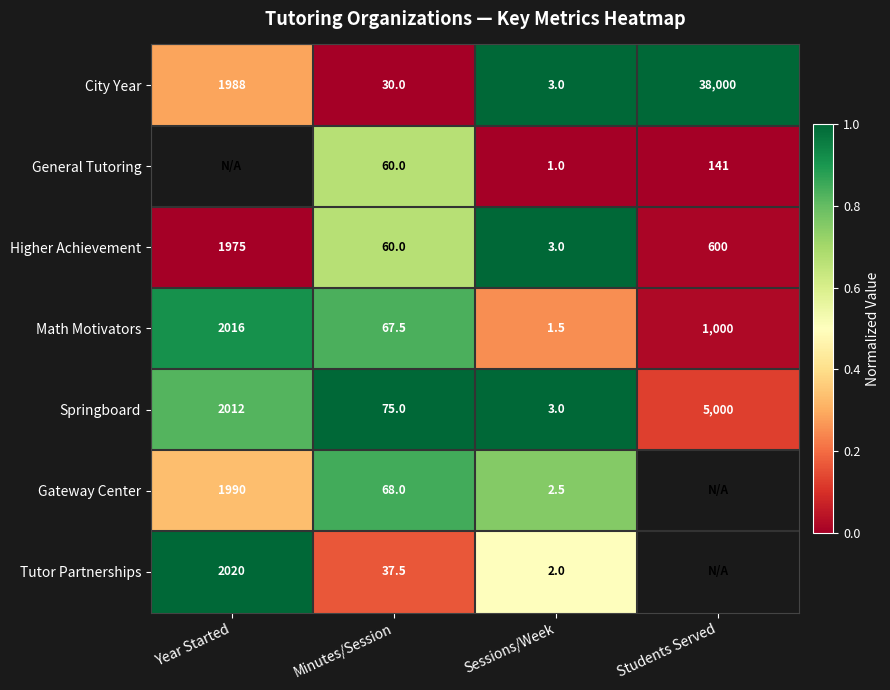

Which category has the lowest value in the Springboard series?

Sessions/Week